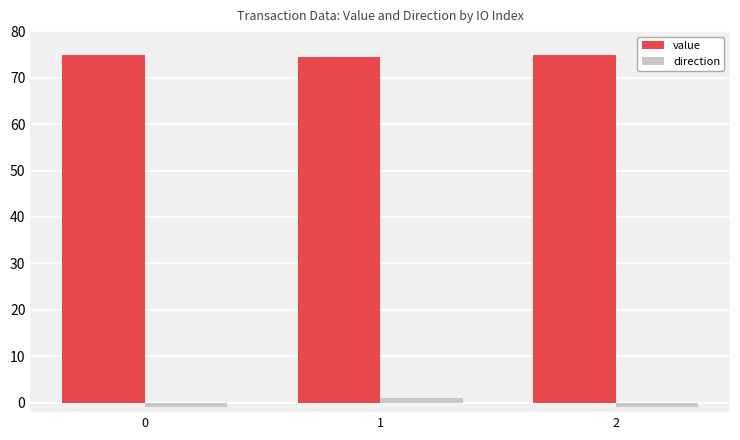

What is the value of the value bar at the 3rd from the left?

74.9